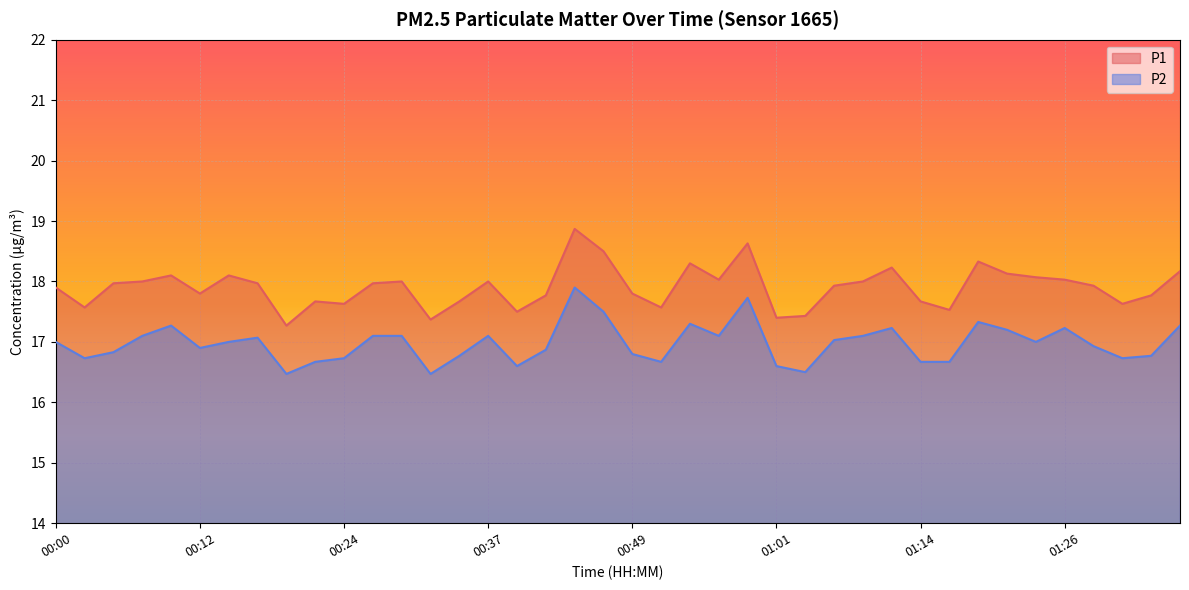

What is the value of the P2 point at the 6th from the left?

16.9